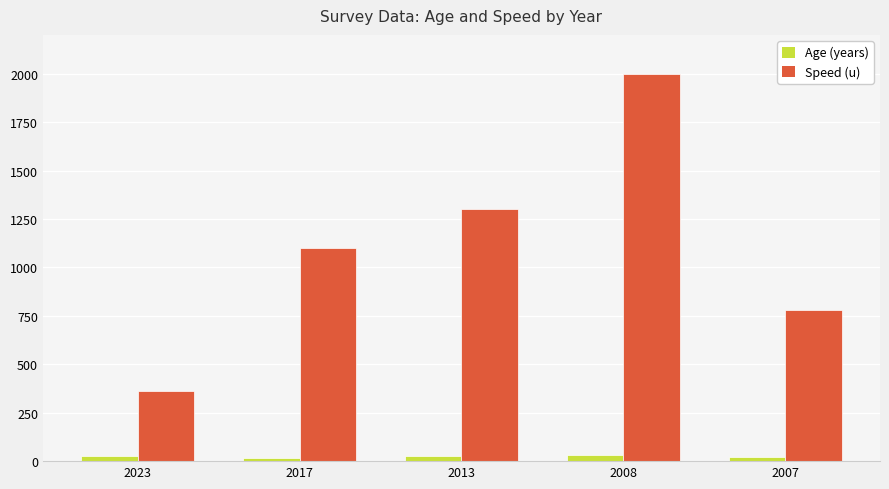

Count the number of categories in the chart.

5